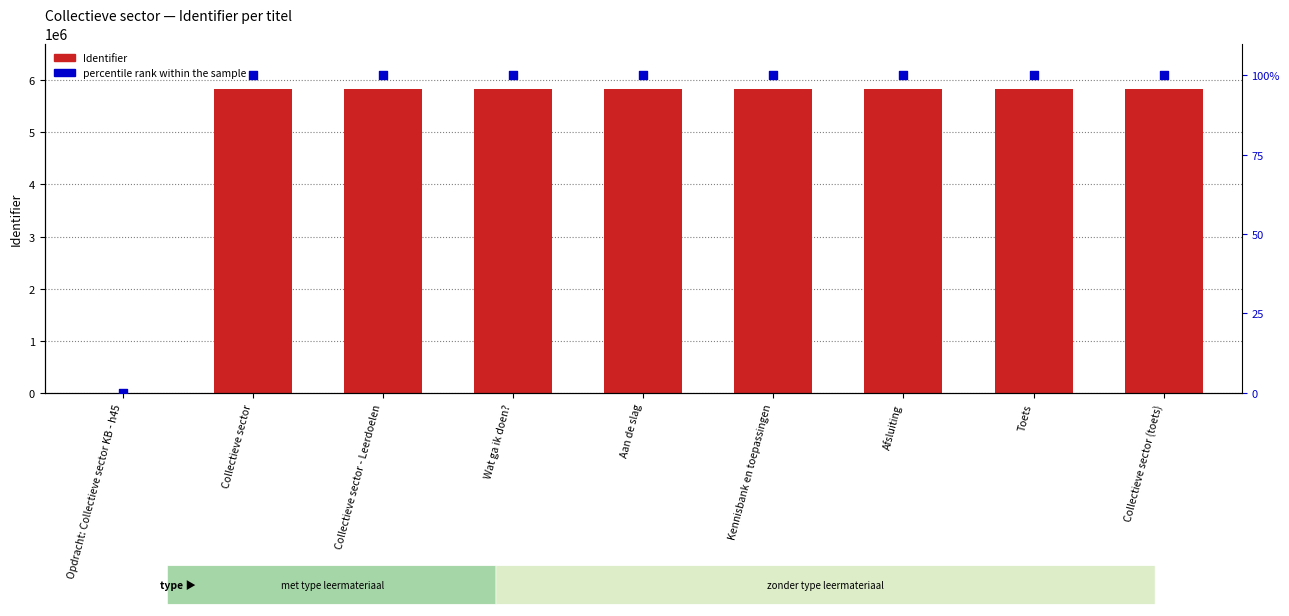

Which series contains the highest Y value?

Identifier